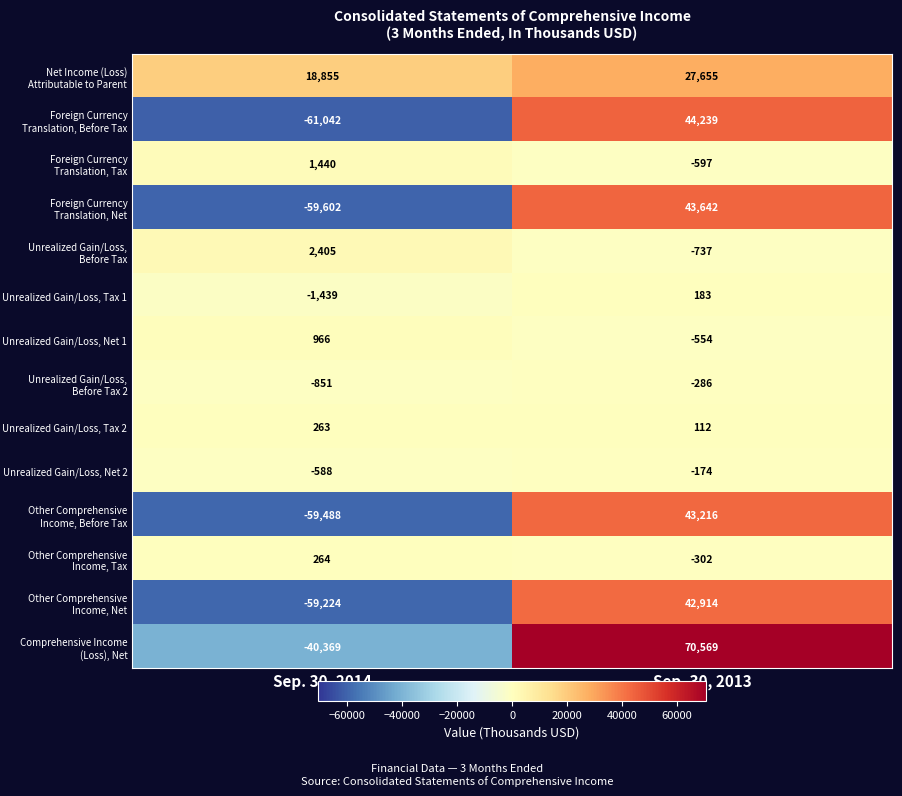

What is the difference between the Comprehensive Income (Loss), Net values at Sep. 30, 2014 and Sep. 30, 2013?

110938